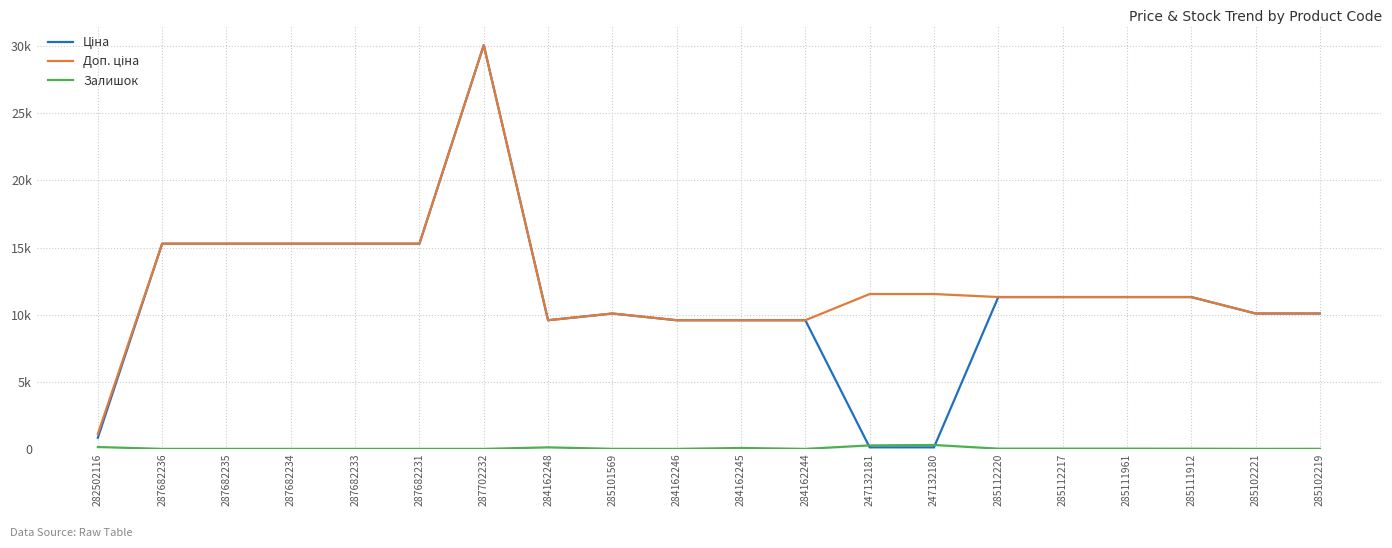

What is the difference between the highest and lowest values at 287682236?

15288.0